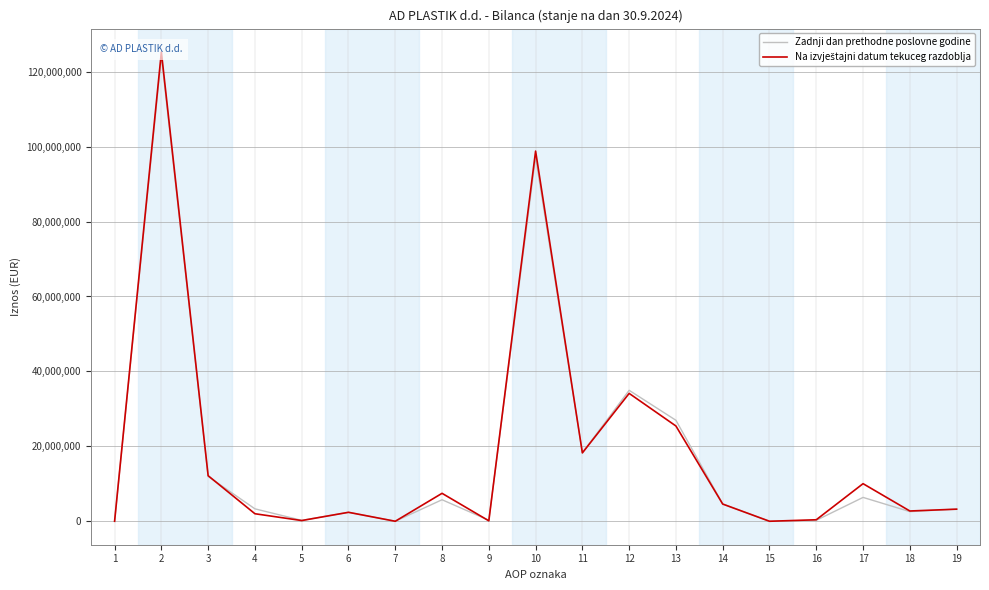

Is the value of Zadnji dan prethodne poslovne godine at 19 greater than the value of Na izvještajni datum tekuceg razdoblja at 10?

No